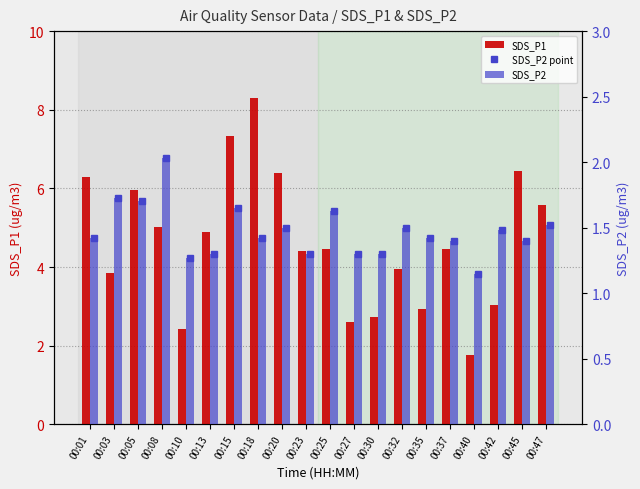

List the labels in order of SDS_P2 point value, largest first.

00:08, 00:03, 00:05, 00:15, 00:25, 00:47, 00:20, 00:32, 00:42, 00:01, 00:18, 00:35, 00:37, 00:45, 00:13, 00:23, 00:27, 00:30, 00:10, 00:40